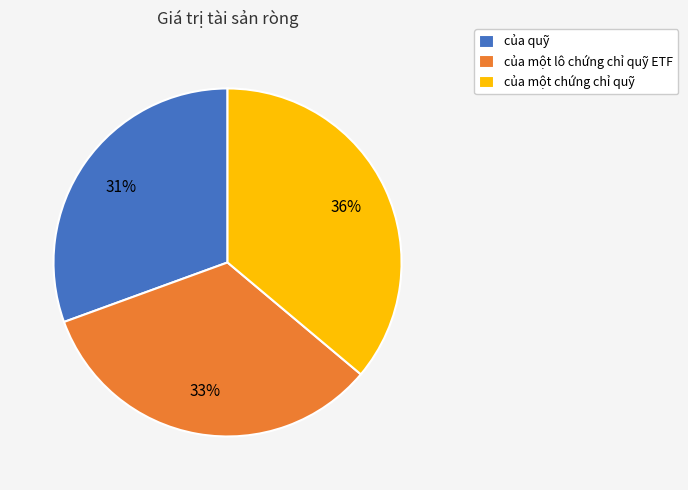

What is the largest slice in the pie chart?

của một chứng chỉ quỹ